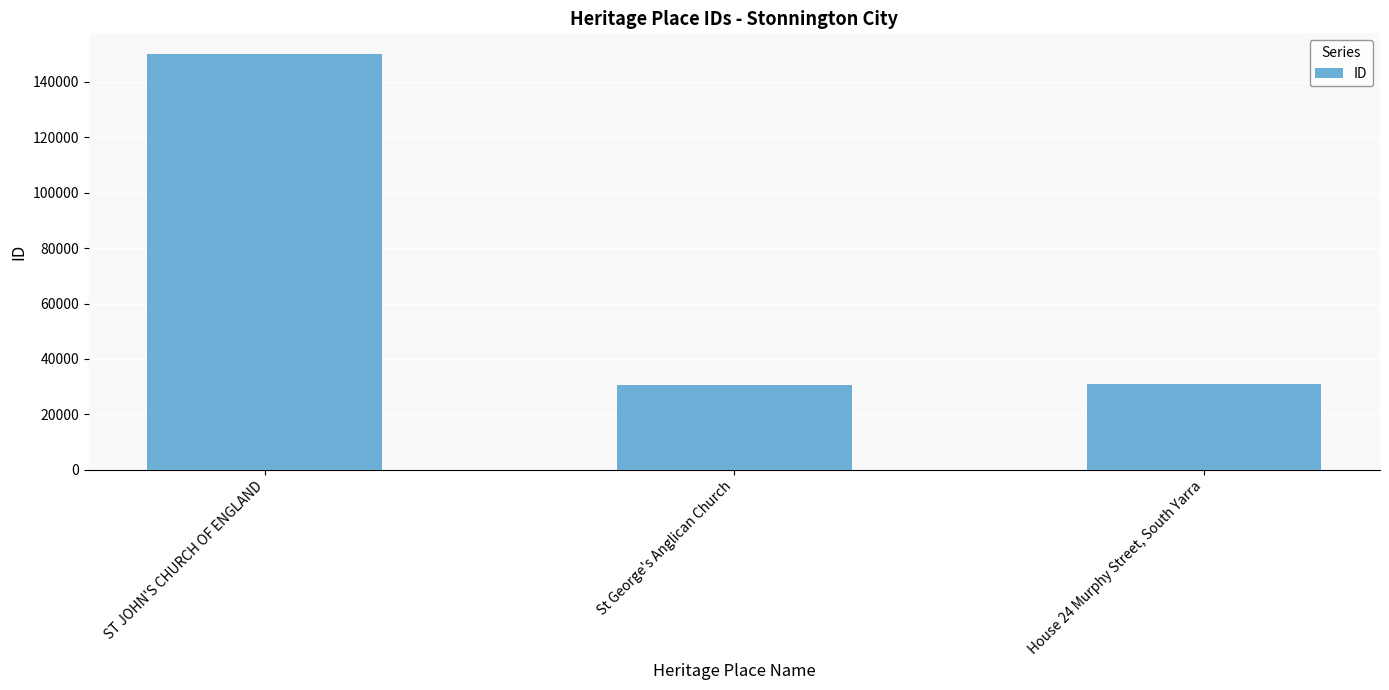

List the labels in order of value, smallest first.

St George's Anglican Church, House 24 Murphy Street, South Yarra, ST JOHN'S CHURCH OF ENGLAND